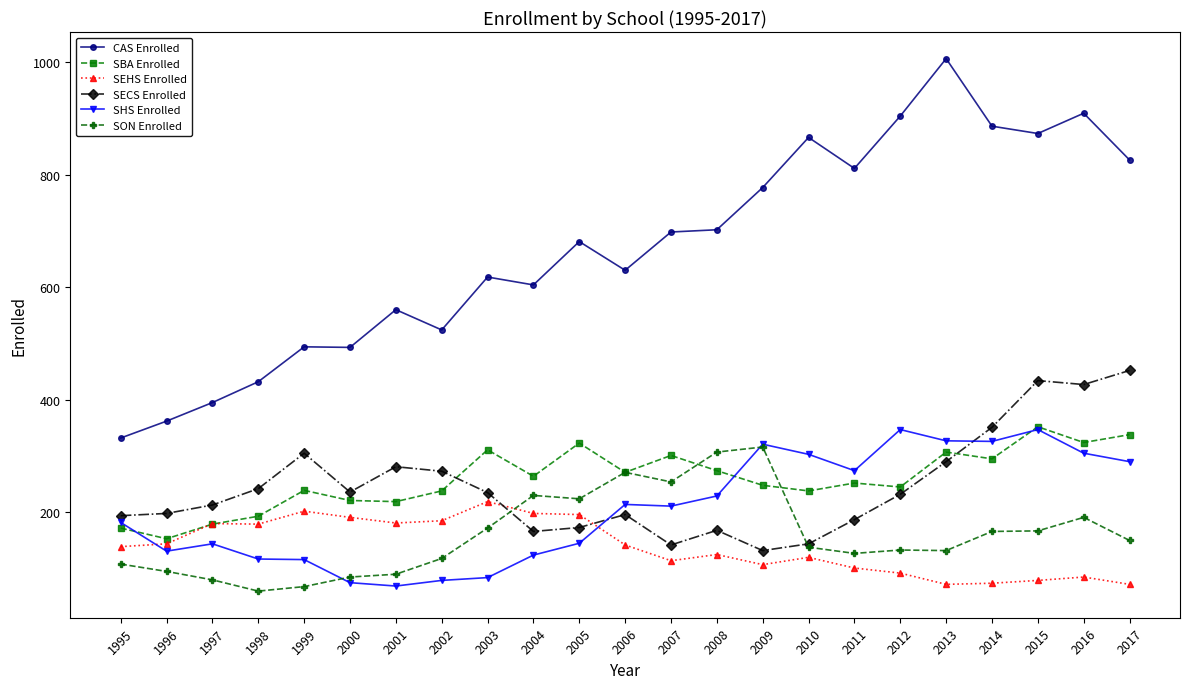

What is the value of the SECS Enrolled point at the 5th from the left?

305